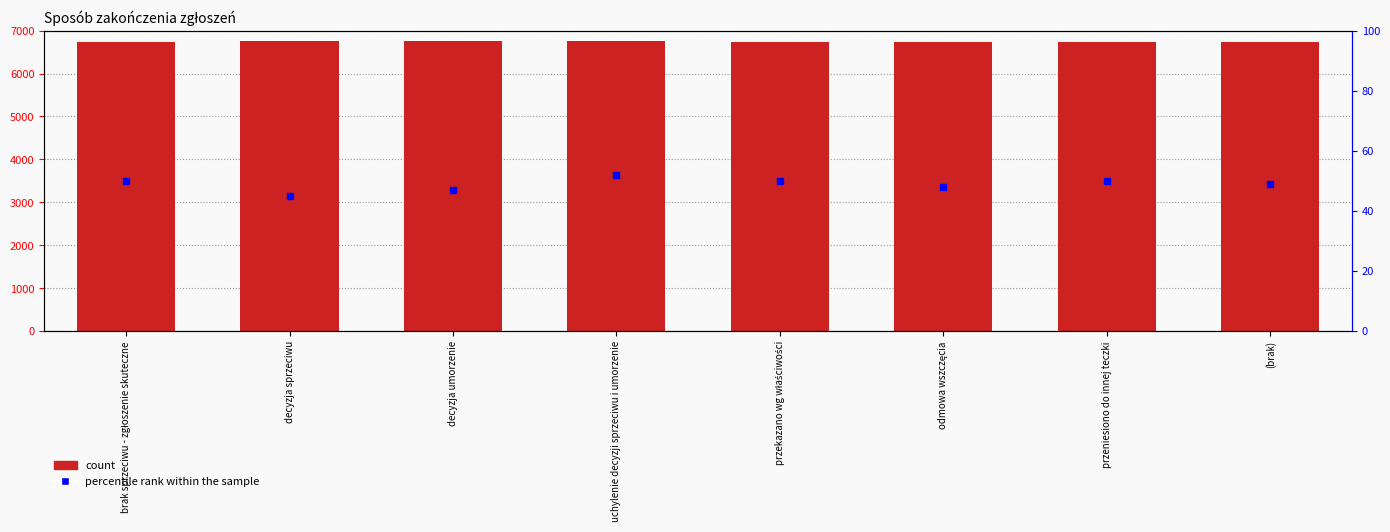

What are all the series names shown in the legend?

count, percentile rank within the sample